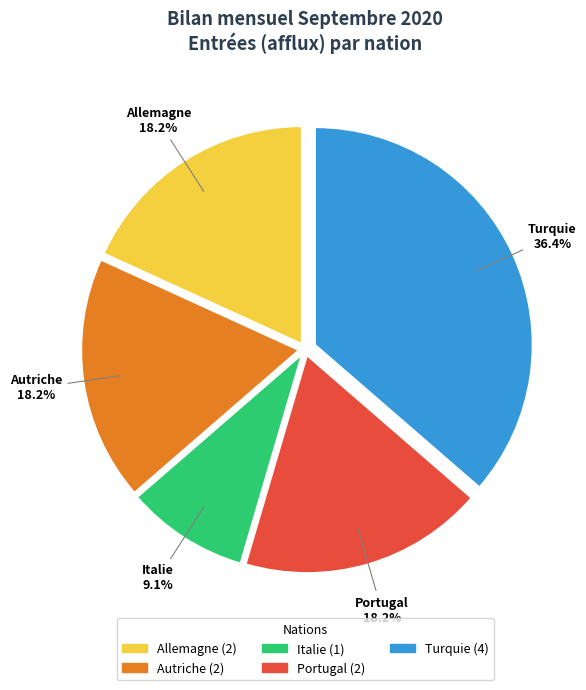

What is the total percentage of Autriche and Portugal?

36.4%